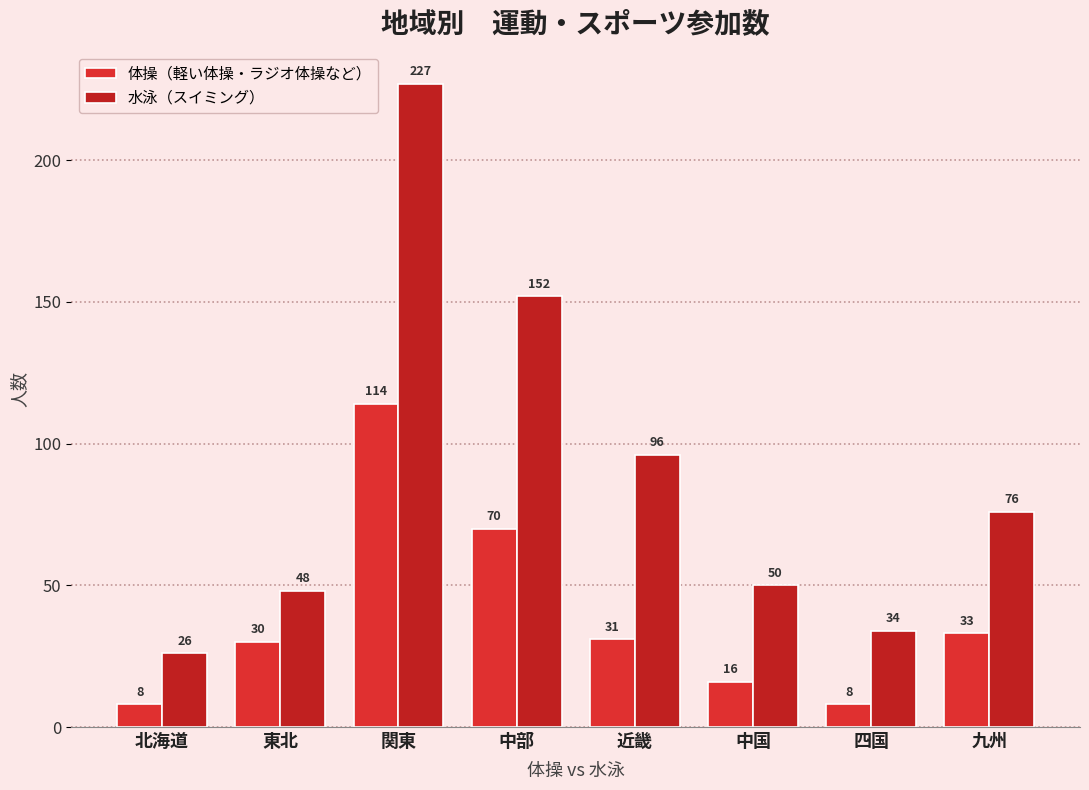

Reading left to right, transcribe all the data shown in this chart.

体操（軽い体操・ラジオ体操など）: 8	30	114	70	31	16	8	33
水泳（スイミング）: 26	48	227	152	96	50	34	76